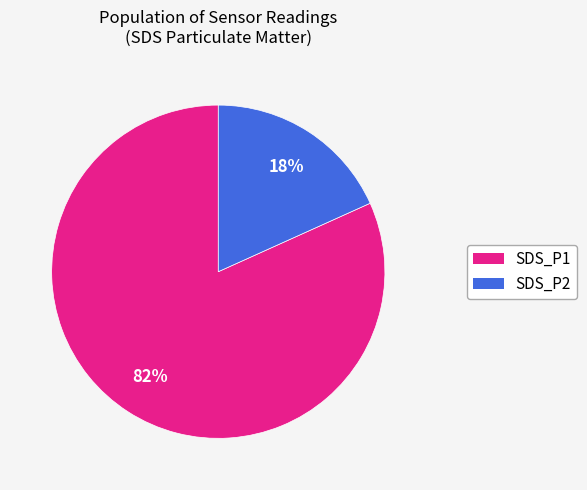

Is the sum of SDS_P2 and SDS_P1 greater than half?

Yes